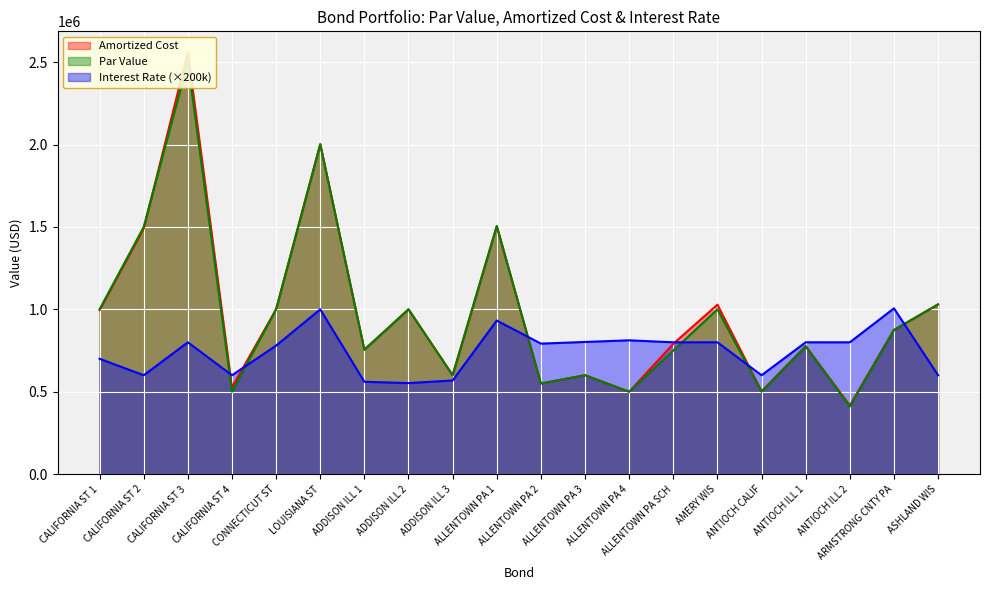

Which category has the highest value across all series?

CALIFORNIA ST 3